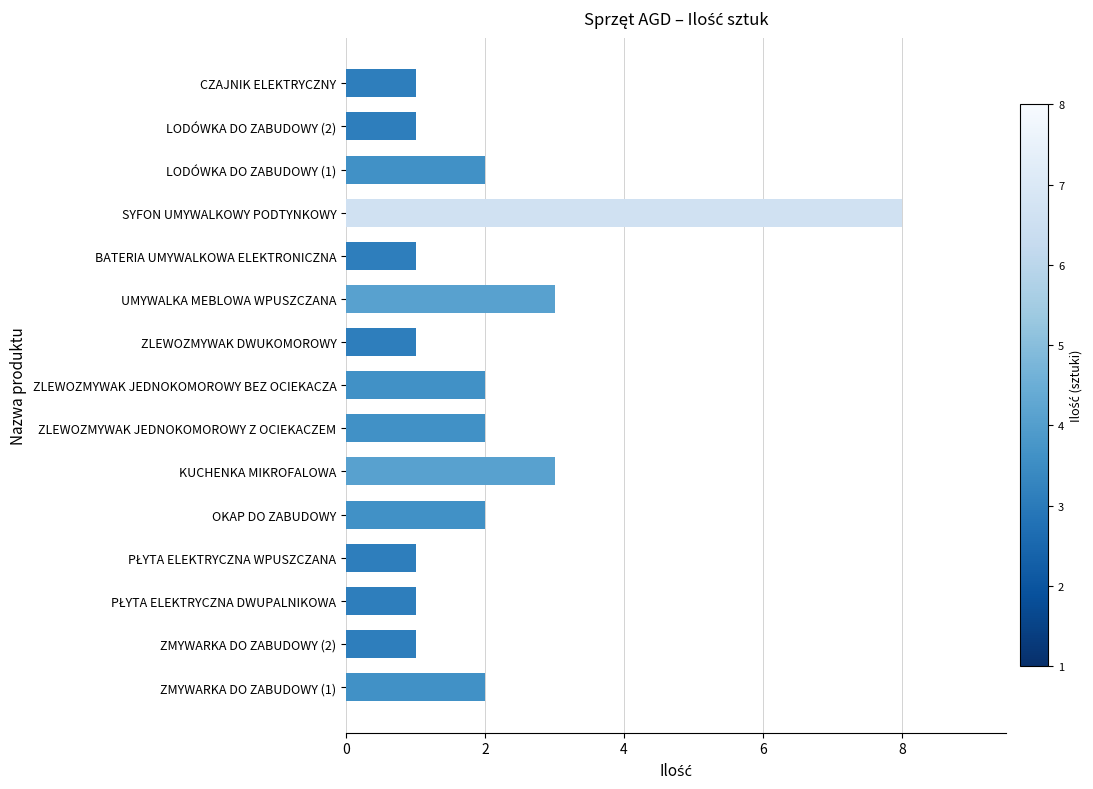

Count the number of categories in the chart.

15